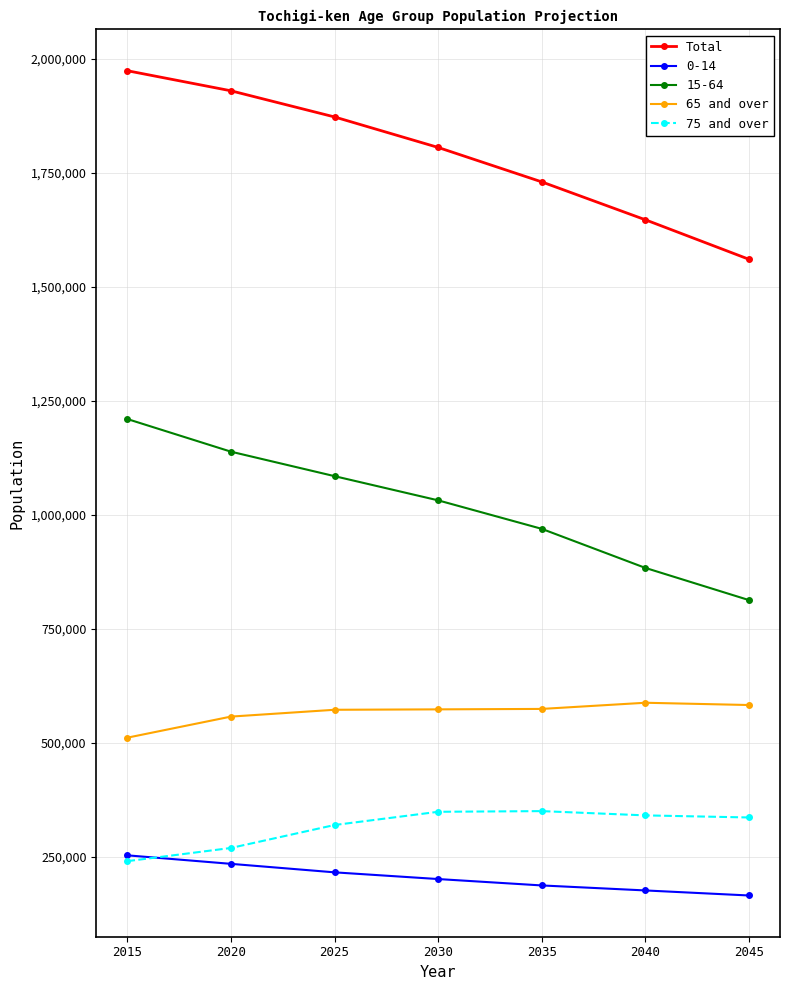

What are all the series names shown in the legend?

Total, 0-14, 15-64, 65 and over, 75 and over